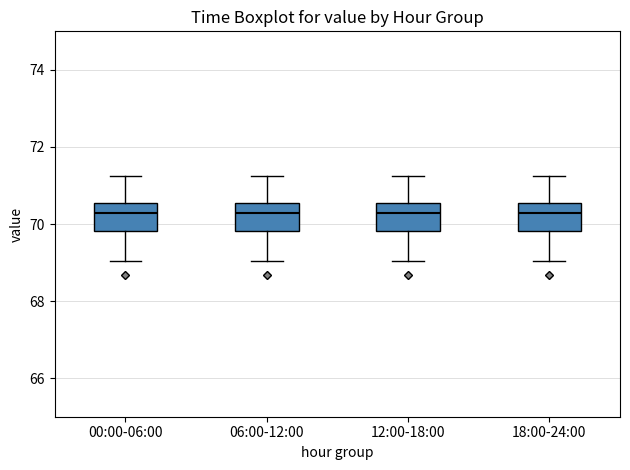

Reading left to right, read every box against the y-axis: the position of its median line, the range the box covers, and the ends of its whiskers. The values are not printed on the chart, so give them approximately, as read against the axis.

00:00-06:00: median 70.2, box 69.8 to 70.6, whiskers 69.0 to 71.2
06:00-12:00: median 70.2, box 69.8 to 70.6, whiskers 69.0 to 71.2
12:00-18:00: median 70.2, box 69.8 to 70.6, whiskers 69.0 to 71.2
18:00-24:00: median 70.2, box 69.8 to 70.6, whiskers 69.0 to 71.2